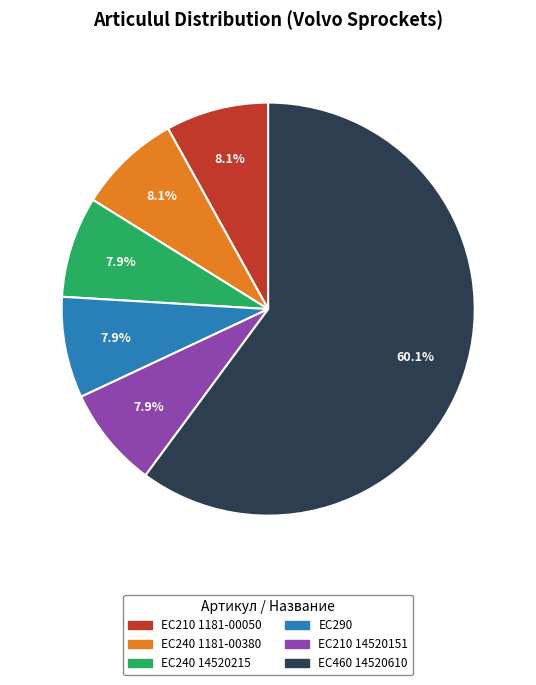

Is there any slice that represents more than half of the pie?

Yes